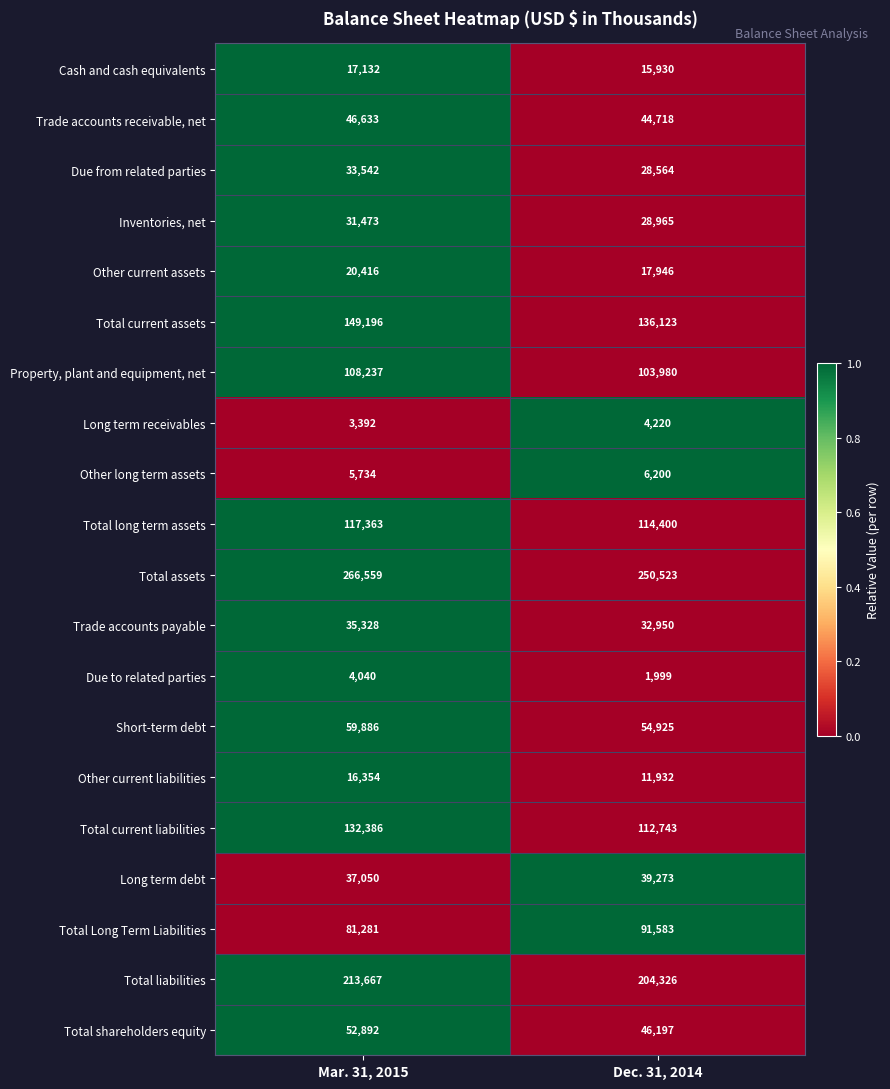

At which category is the sum across all series the highest?

Mar. 31, 2015